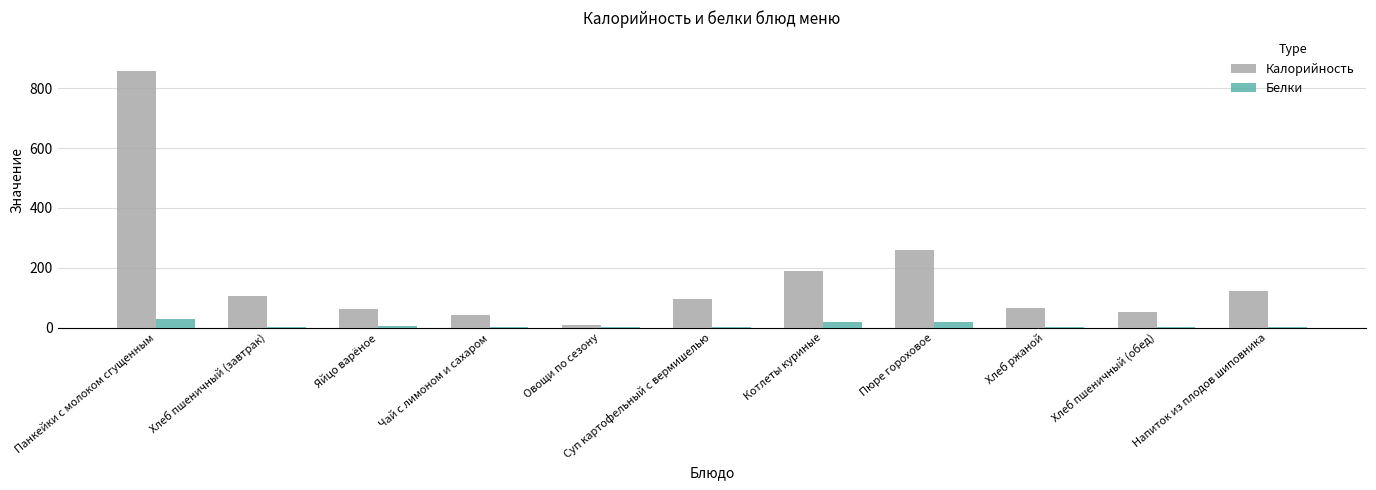

Count the number of data series in this chart.

2